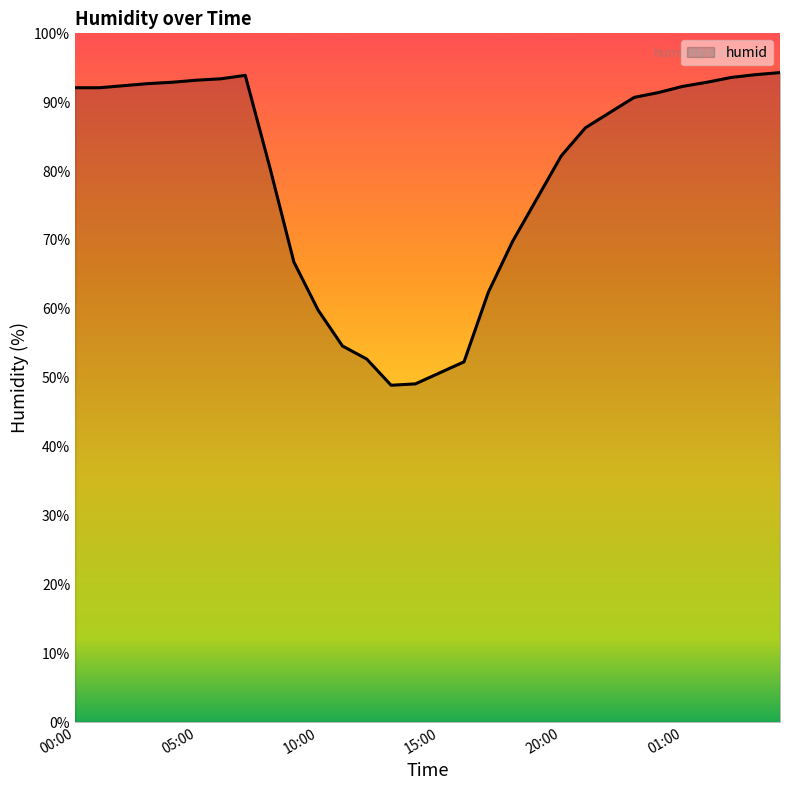

How many lines are shown in the chart?

1